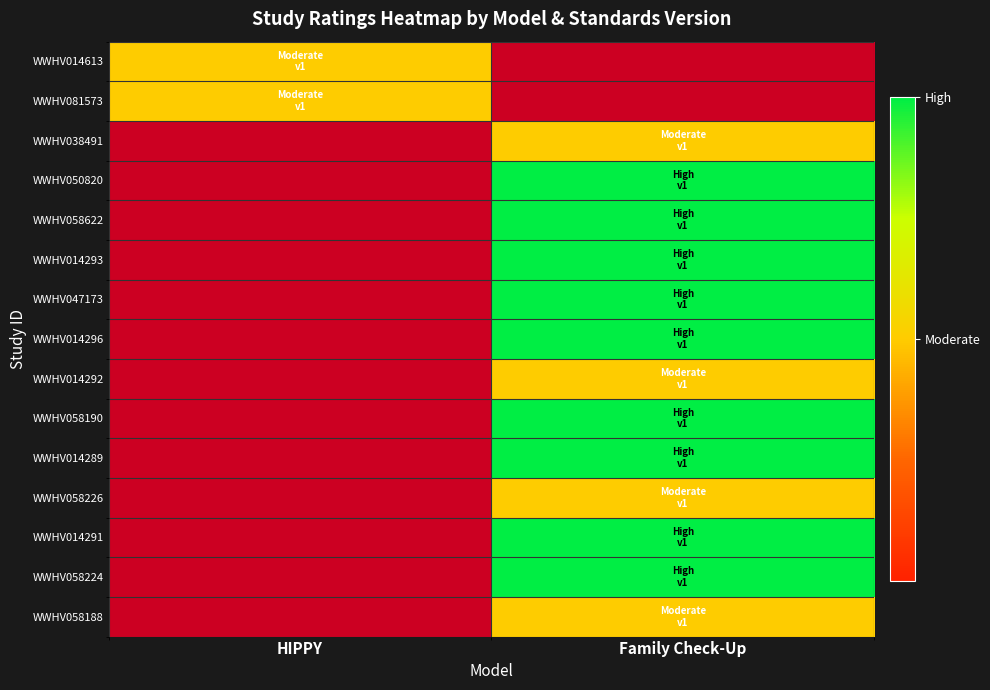

At how many categories does at least one series exceed 0?

2